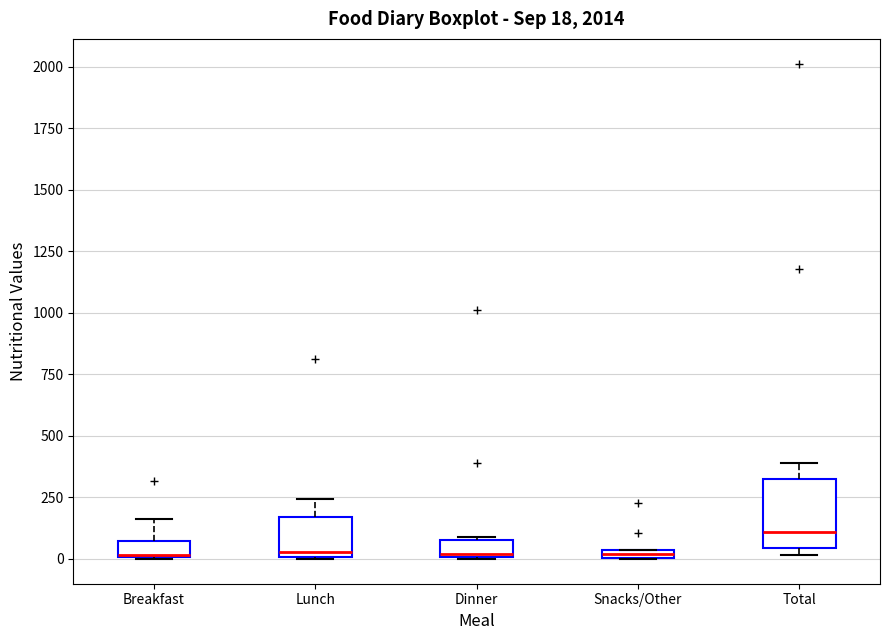

Comparing the boxes themselves (not the whiskers), which one is the tallest?

Total